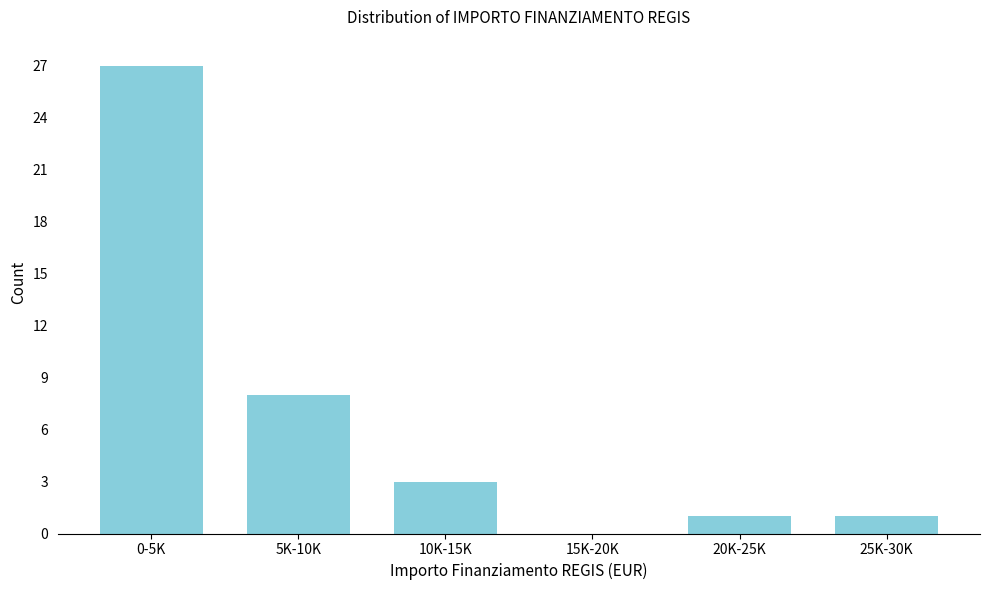

Reading left to right, list all the values displayed in this chart.

0-5K=27	5K-10K=8	10K-15K=3	15K-20K=0	20K-25K=1	25K-30K=1